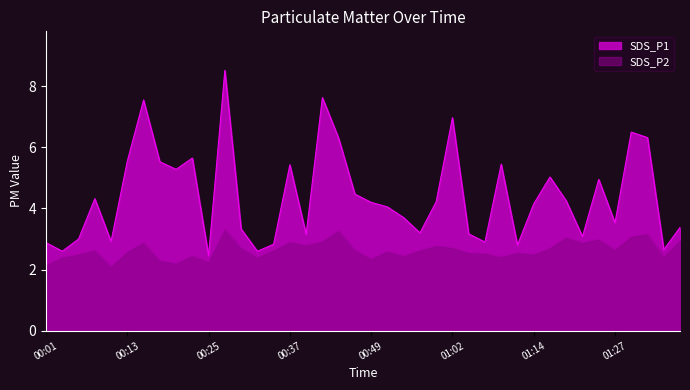

What is the label of the 23rd point from the left?

00:54